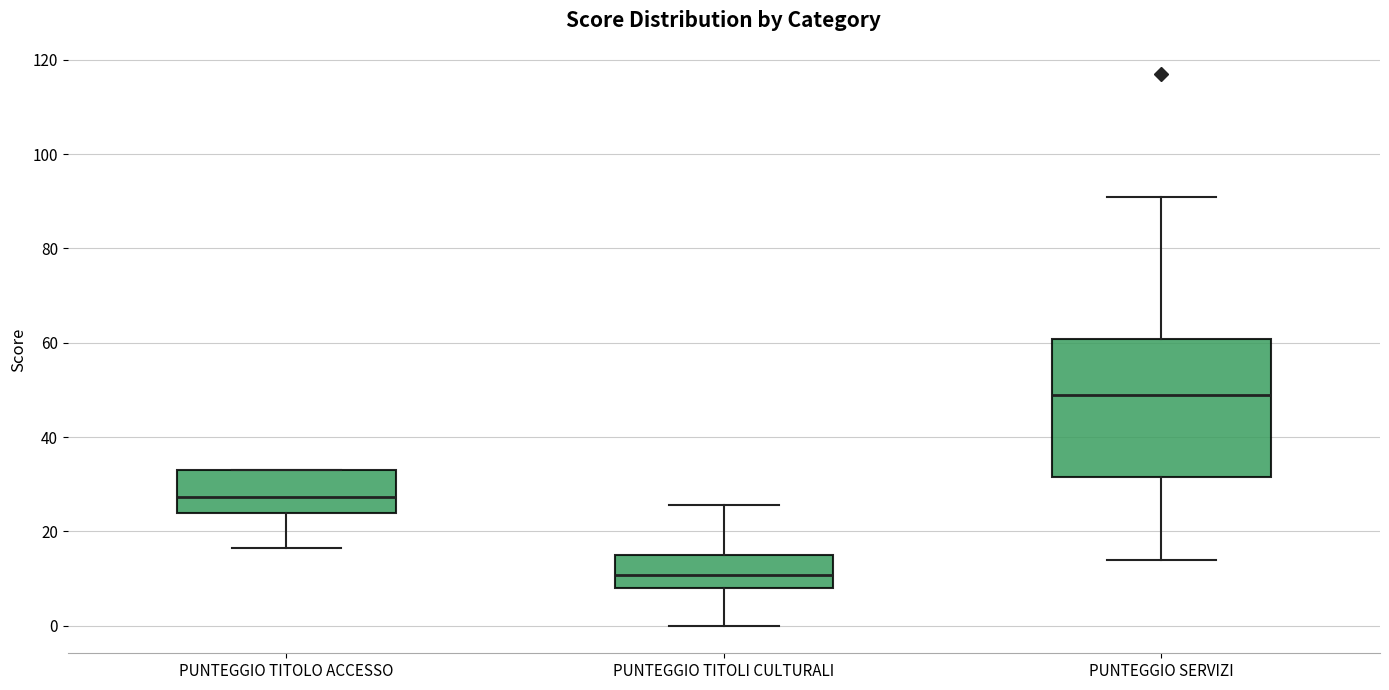

Comparing the boxes themselves (not the whiskers), which one is the tallest?

PUNTEGGIO SERVIZI